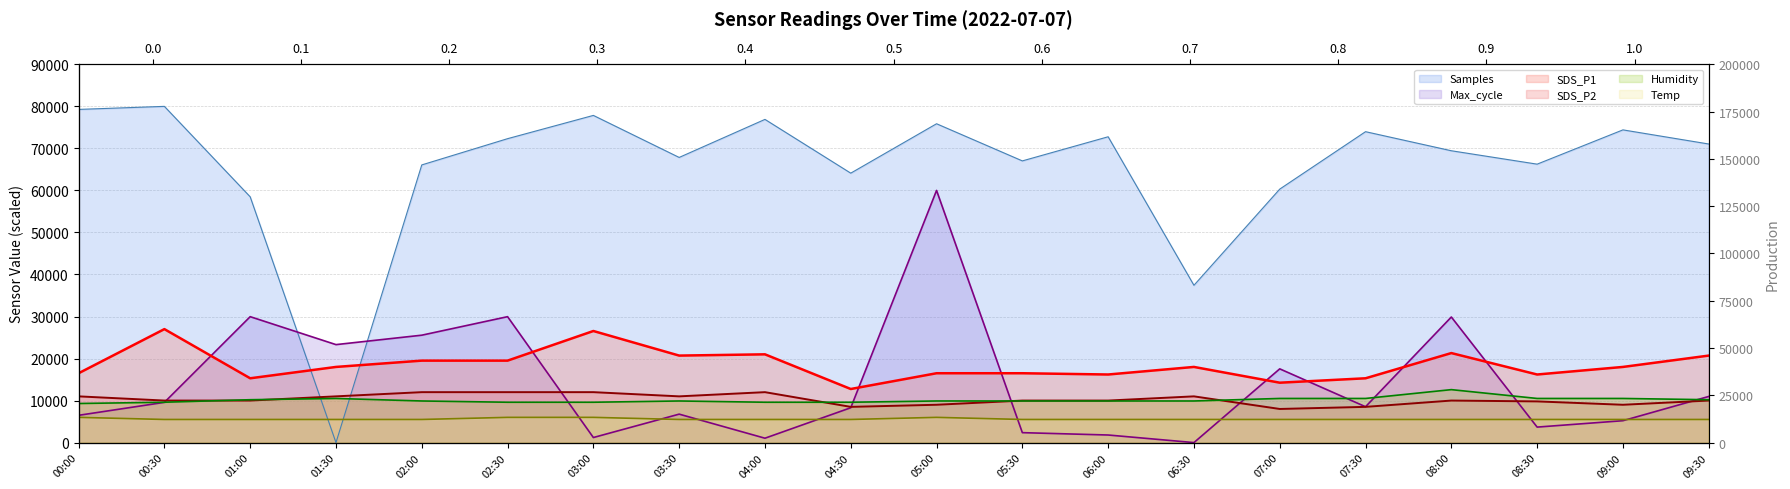

Reading right to left, extract all data points from this chart.

Samples: 71045.2	74406.3	66250.6	69438.8	73978.0	60311.0	37425.6	72767.0	67025.0	75864.5	64108.7	76902.5	67848.8	77849.9	72313.9	66069.4	0.0	58482.1	80000.0	79275.0
Max_cycle: 10974.6	5206.9	3684.9	29879.8	8531.4	17543.4	0.0	1802.4	2363.2	60000.0	8291.1	1041.4	6769.0	1201.6	29959.9	25554.1	23311.1	29959.9	9572.8	6488.7
SDS_P1: 20700.0	18000.0	16200.0	21300.0	15300.0	14250.0	18000.0	16200.0	16500.0	16500.0	12750.0	21000.0	20700.0	26550.0	19500.0	19500.0	18000.0	15300.0	27000.0	16500.0
SDS_P2: 10000.0	9000.0	9800.0	10000.0	8500.0	8000.0	11000.0	10000.0	10000.0	9000.0	8500.0	12000.0	11000.0	12000.0	12000.0	12000.0	11000.0	10000.0	10000.0	11000.0
Humidity: 10200.0	10500.0	10500.0	12600.0	10500.0	10500.0	9900.0	9900.0	9900.0	9900.0	9600.0	9600.0	9900.0	9600.0	9600.0	9900.0	10500.0	10200.0	9600.0	9300.0
Temp: 5500.0	5500.0	5500.0	5500.0	5500.0	5500.0	5500.0	5500.0	5500.0	6000.0	5500.0	5500.0	5500.0	6000.0	6000.0	5500.0	5500.0	5500.0	5500.0	6000.0